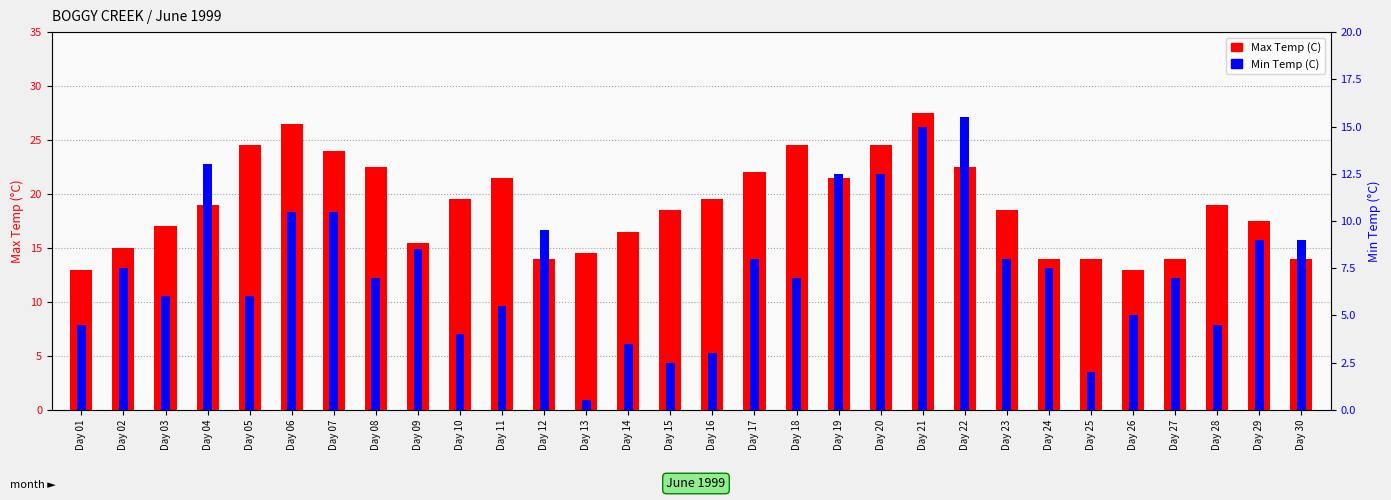

Read the Max Temp (C) value at Day 08.

22.5